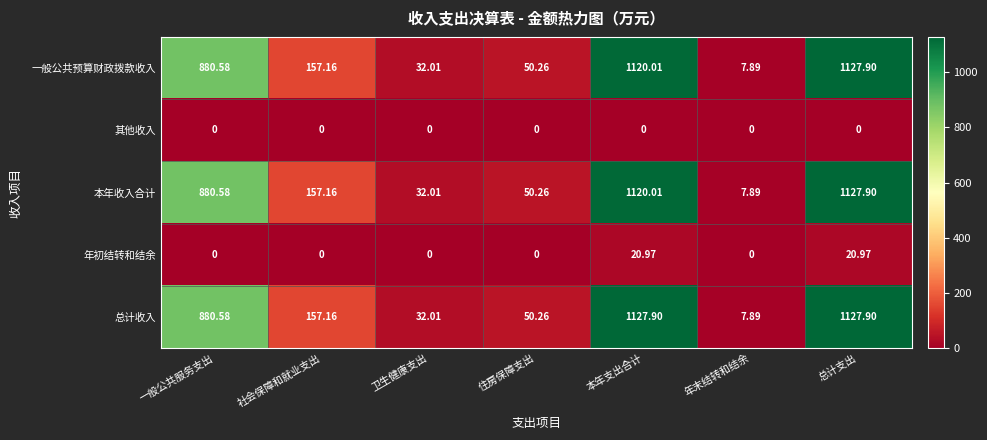

List the labels in order of 本年收入合计 value, largest first.

总计支出, 本年支出合计, 一般公共服务支出, 社会保障和就业支出, 住房保障支出, 卫生健康支出, 年末结转和结余